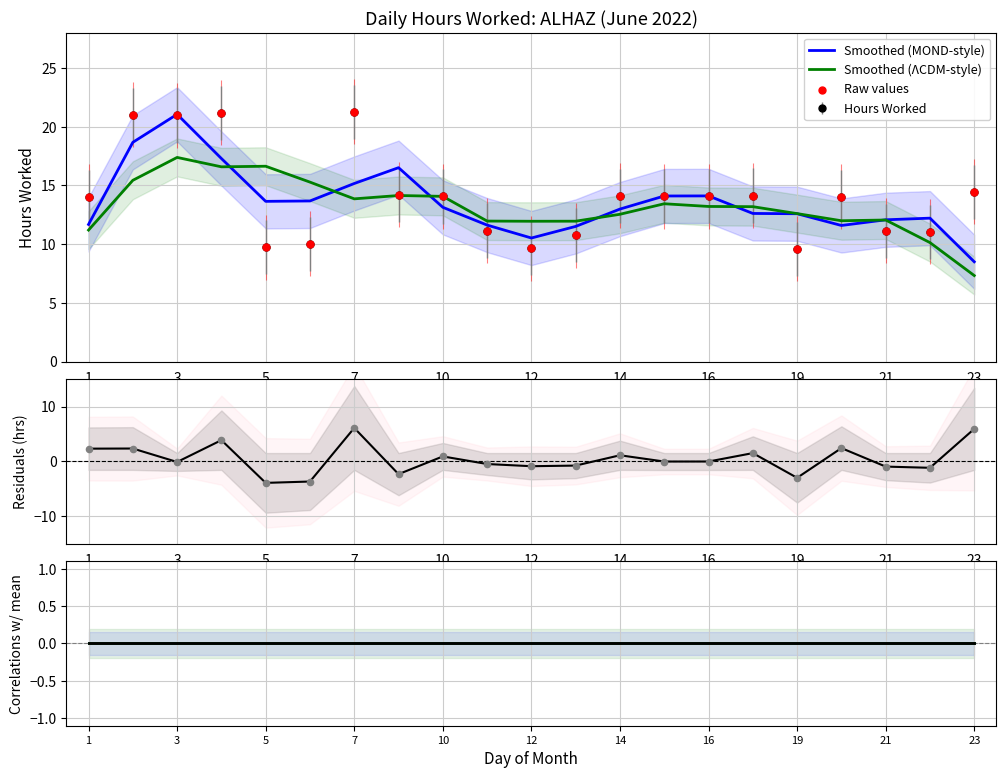

Approximately how many times larger is the value at 17 compared to 13?

1.3